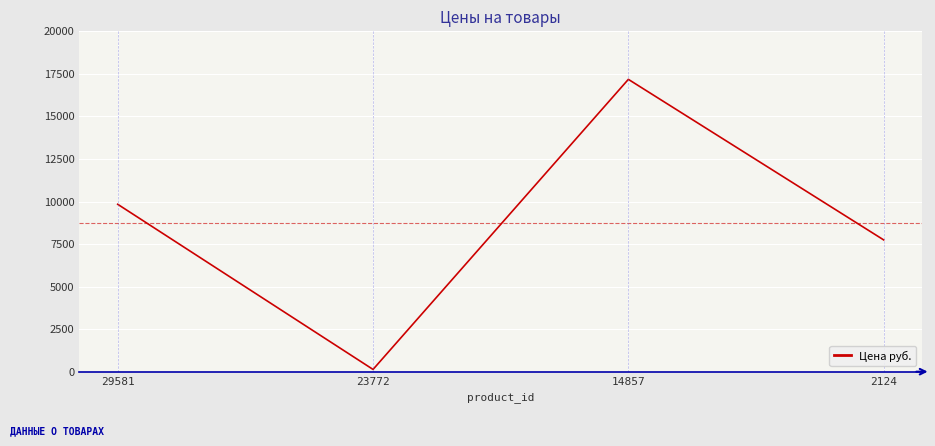

Count the values in the range 7743 to 17178.

3